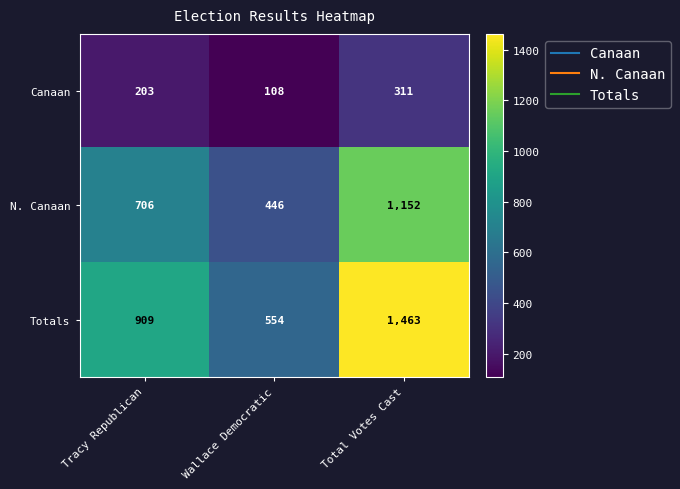

Reading left to right, list all the values displayed in this chart.

Canaan: 203	108	311
N. Canaan: 706	446	1152
Totals: 909	554	1463